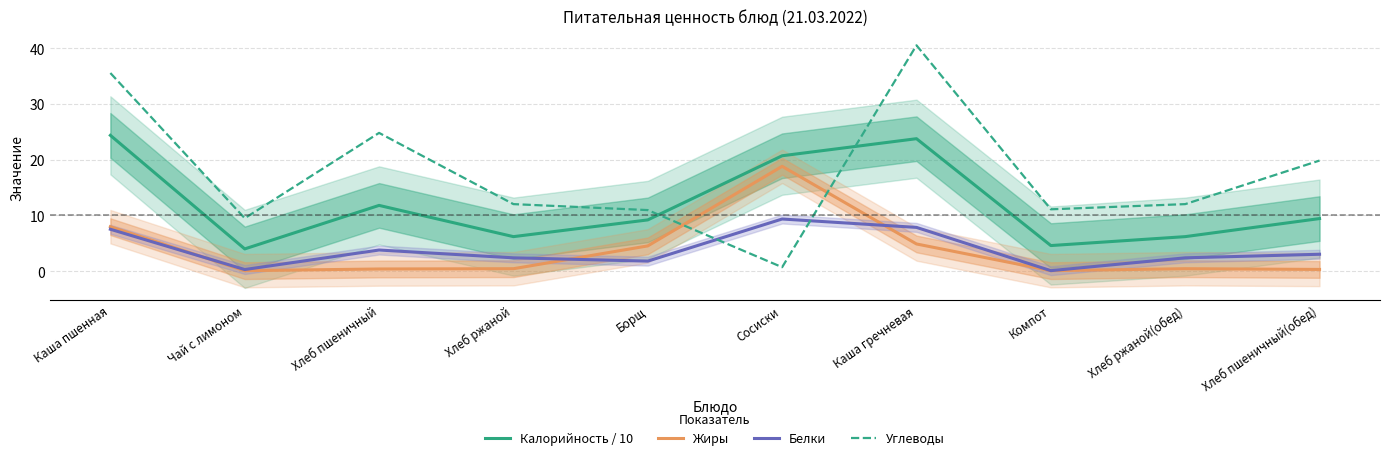

True or false: Жиры has a value of 0.5 at Хлеб ржаной.

True